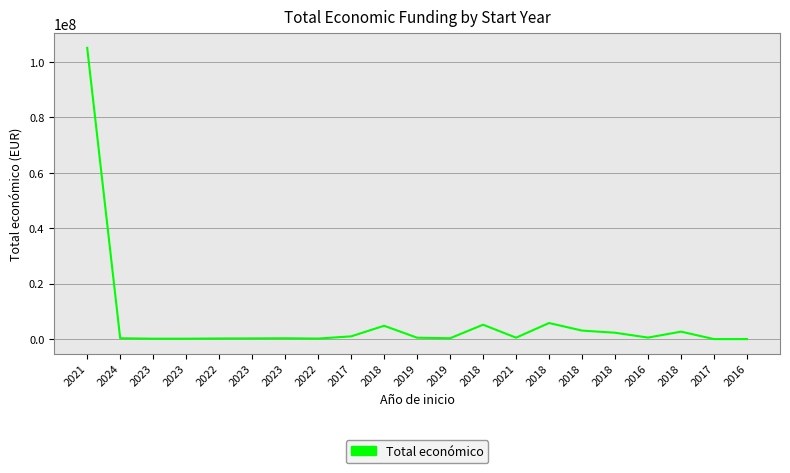

How many lines are shown in the chart?

1